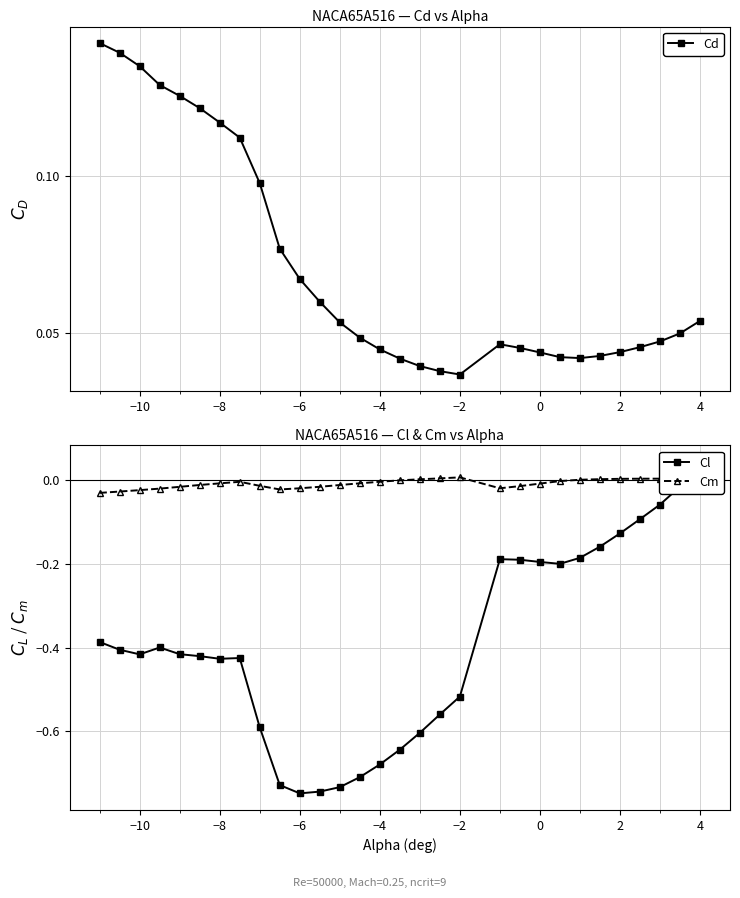

The Cm series shows 0.0 at −2. True or false?

True